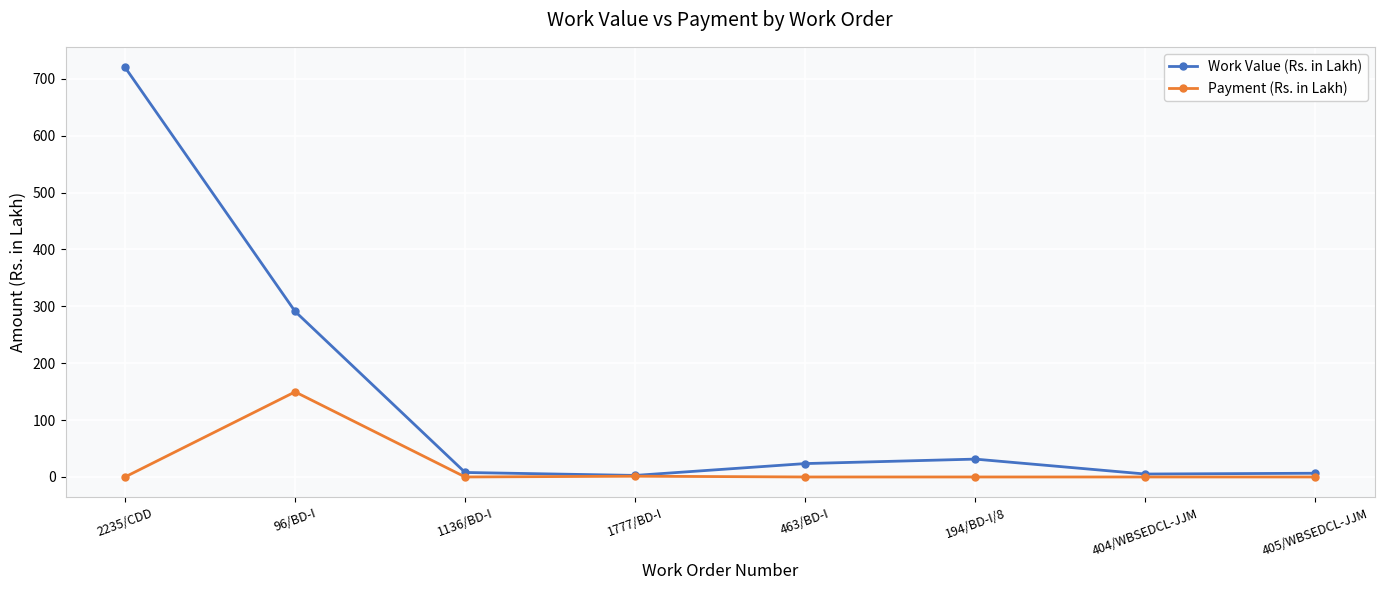

At how many categories does at least one series exceed 628?

1